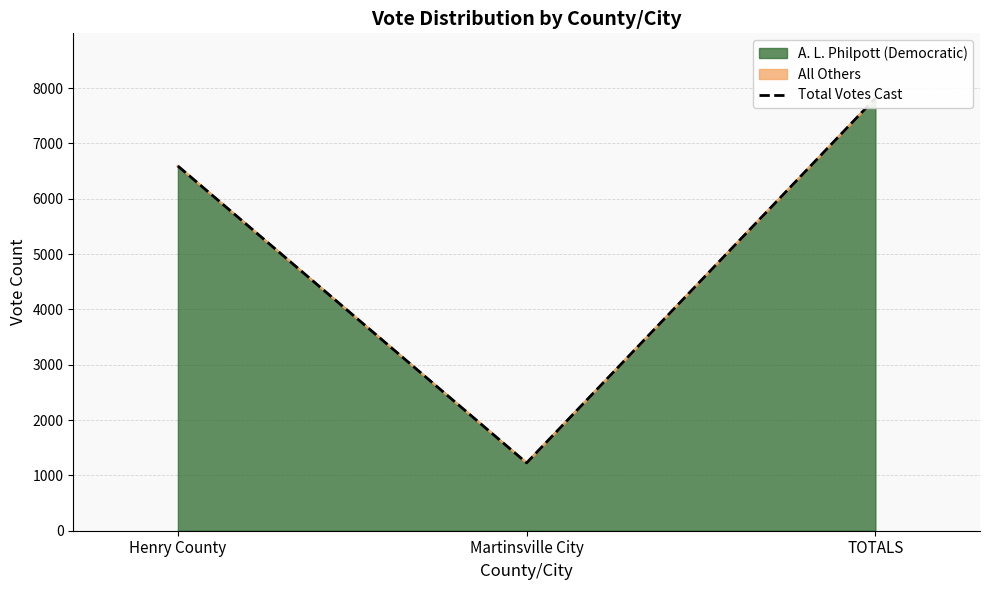

What is the difference between the maximum and second lowest values?

1226